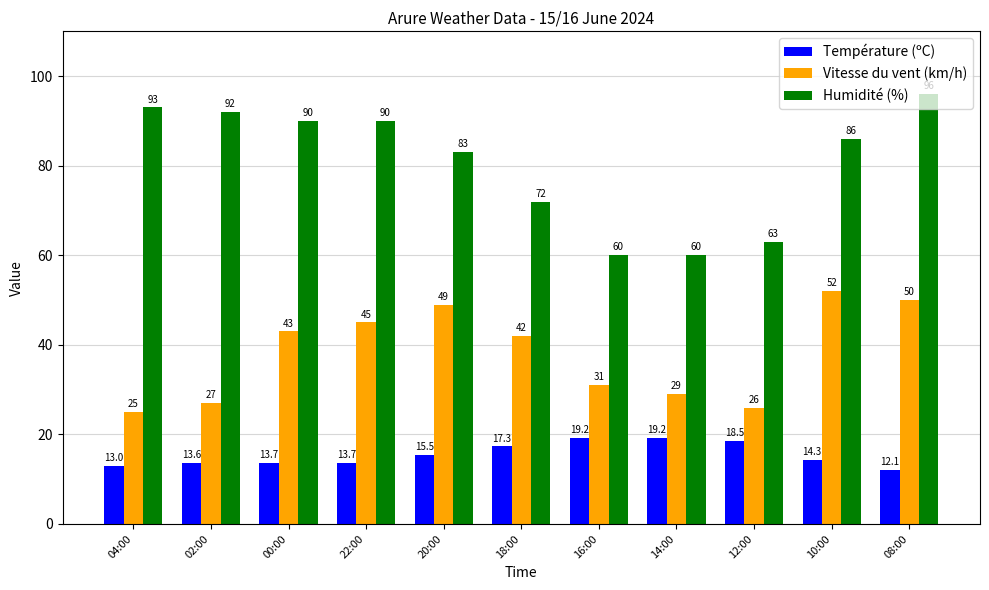

Between 16:00 and 08:00, which series saw the biggest shift?

Humidité (%)